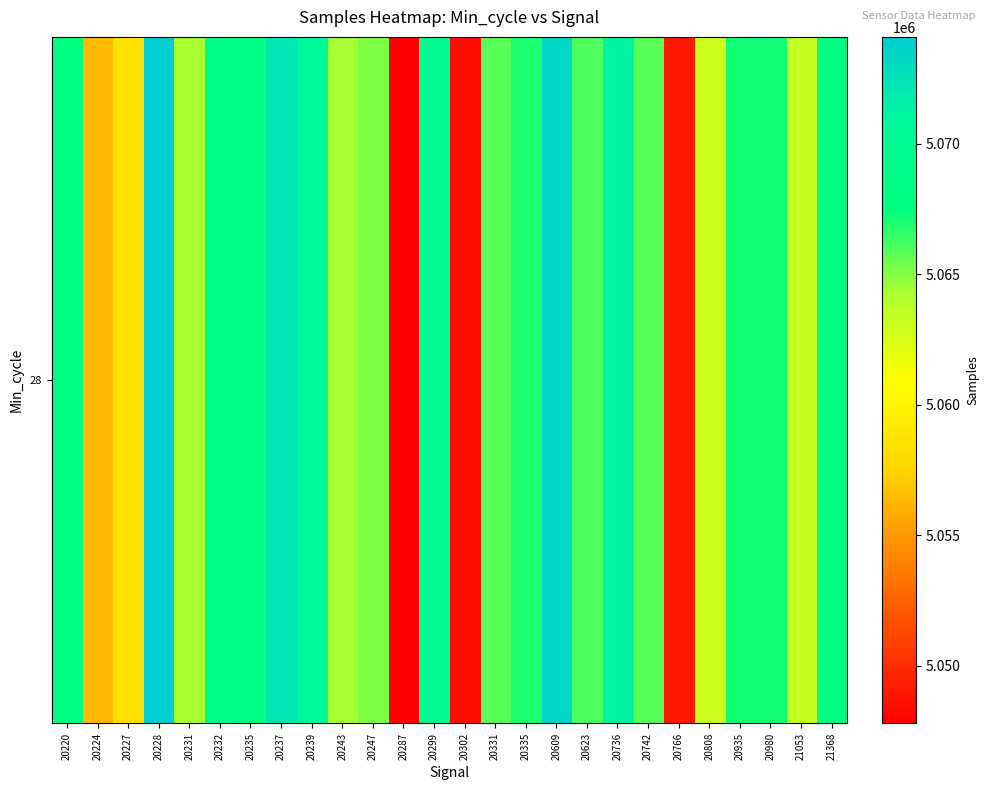

Rank the categories by value from lowest to highest.

20287, 20302, 20766, 20224, 20227, 20808, 21053, 20231, 20243, 20247, 20331, 20742, 20623, 20335, 20935, 20980, 21368, 20220, 20235, 20232, 20299, 20239, 20736, 20237, 20609, 20228